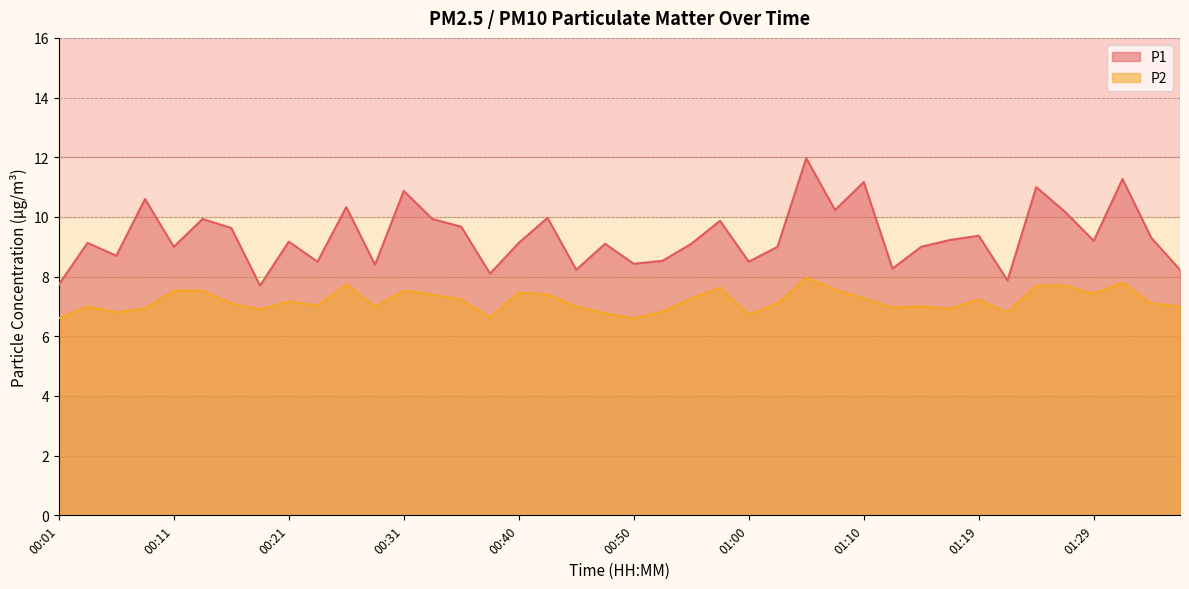

What is the label of the 21st point from the right?

00:48